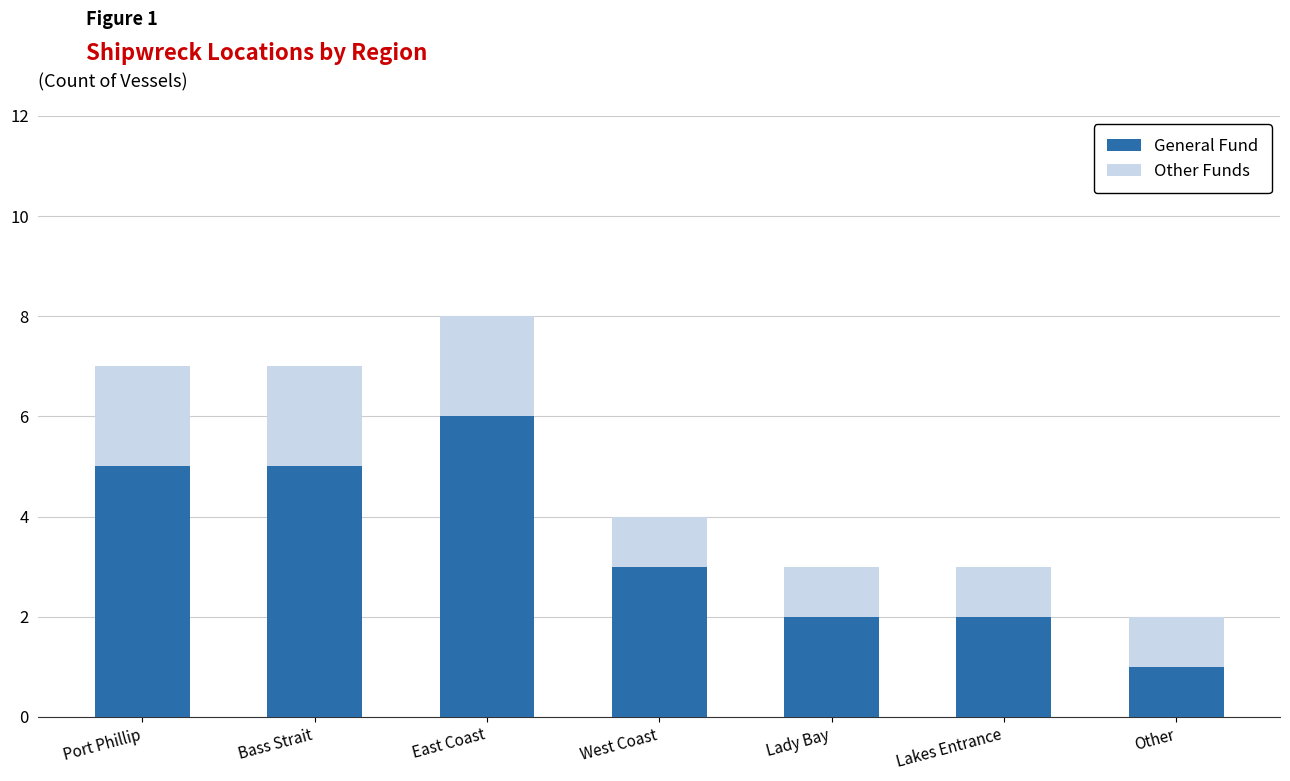

Are the bars horizontal?

No